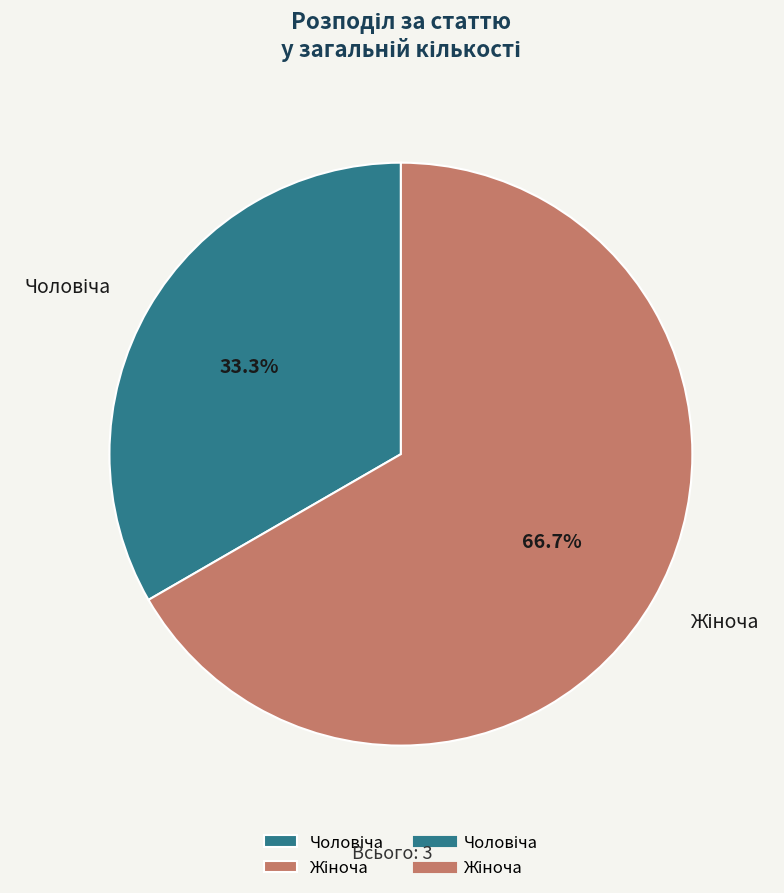

Count the number of slices in the pie.

2